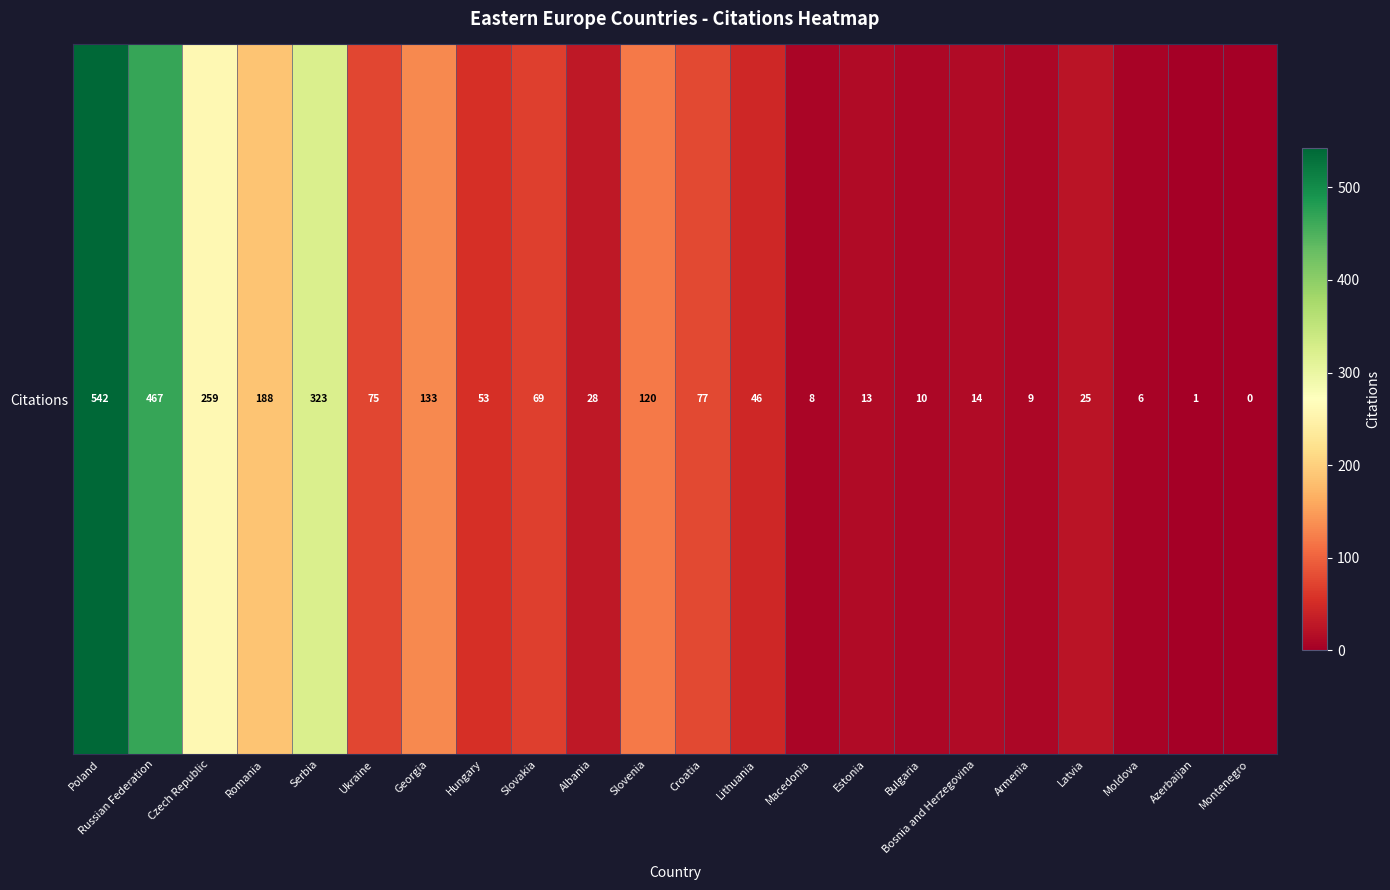

What is the sum of all values?

2466